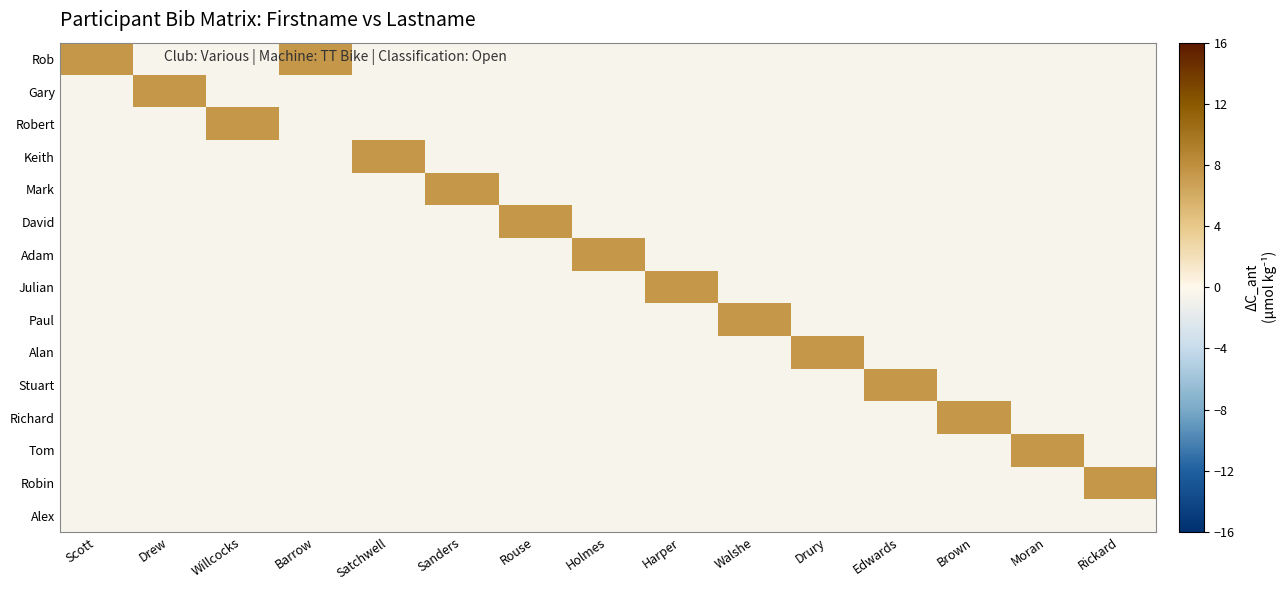

Which has a higher value, Drury or Drew?

Drury